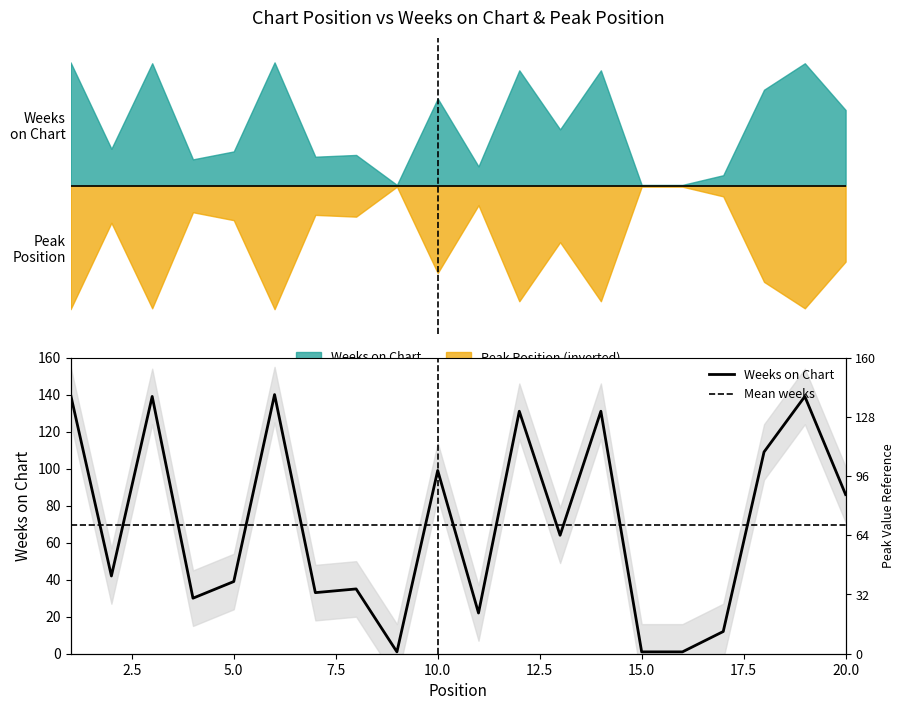

What is the difference between the maximum and minimum values?

139